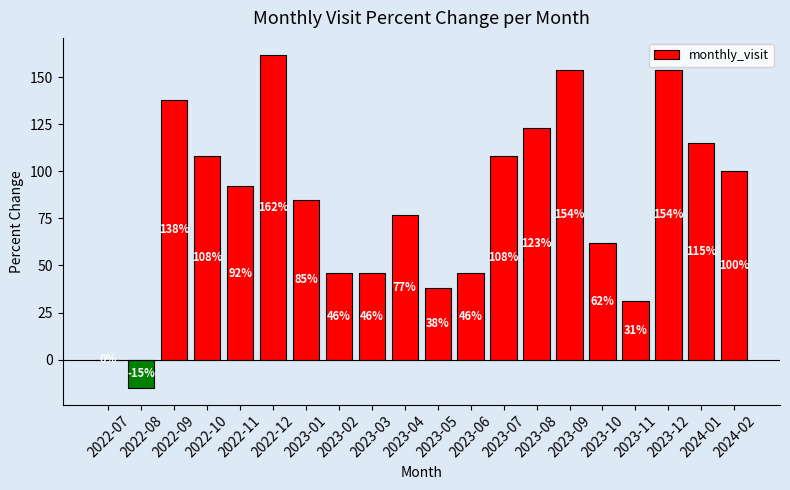

What is the change in value from 2022-07 to 2022-10?

+108